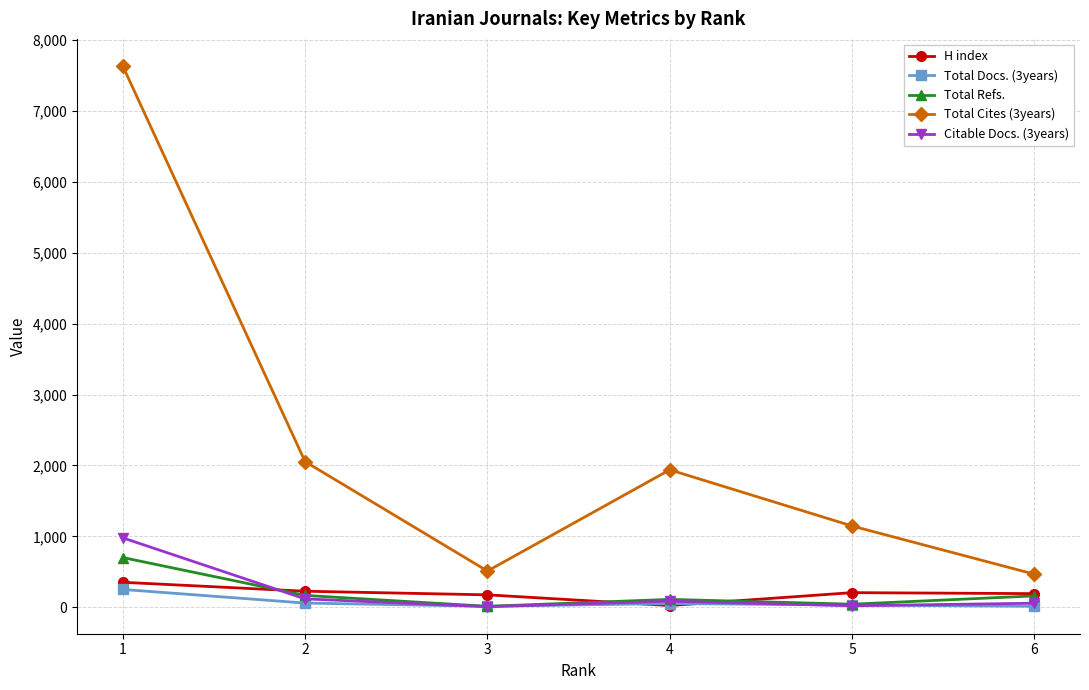

What is the value of the Total Docs. (3years) point at the 1st from the left?

252